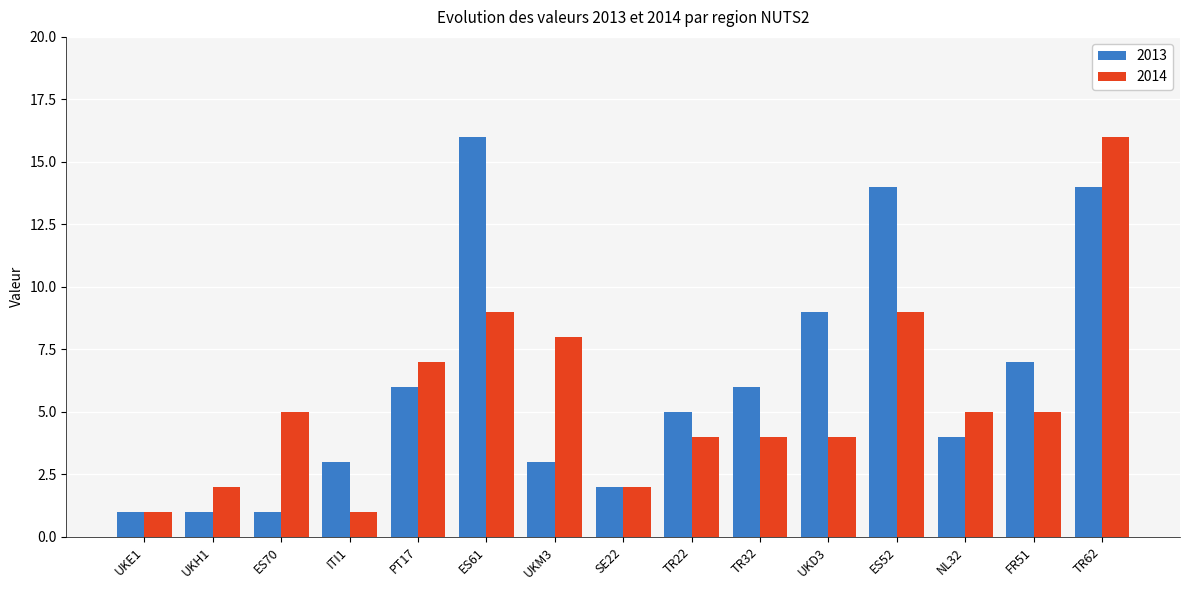

What is the label of the 2nd bar from the left?

UKH1